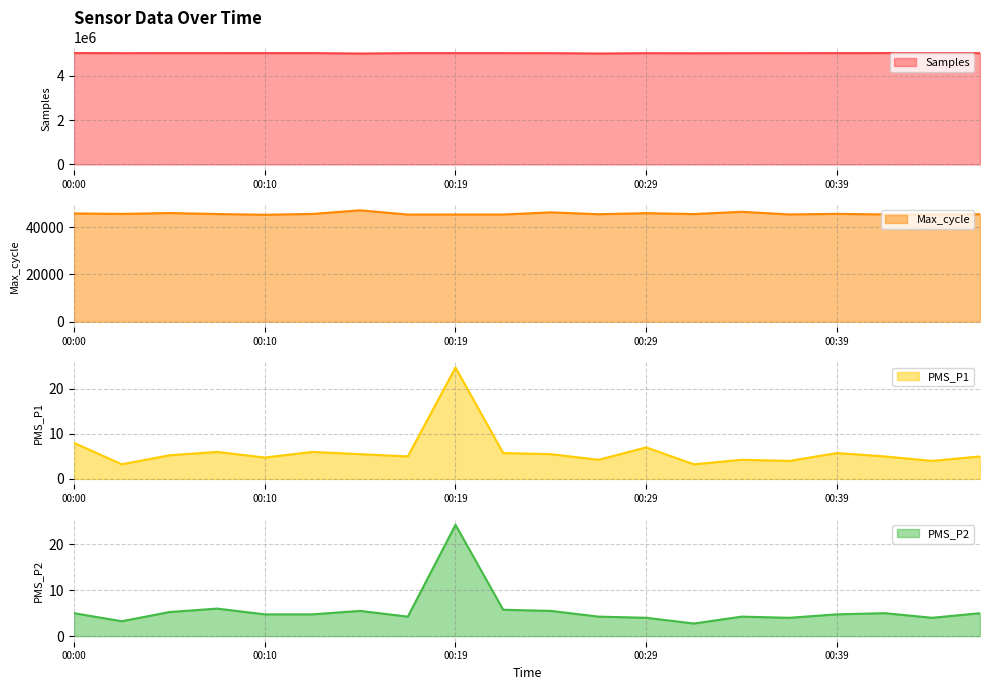

How many lines are shown in the chart?

4